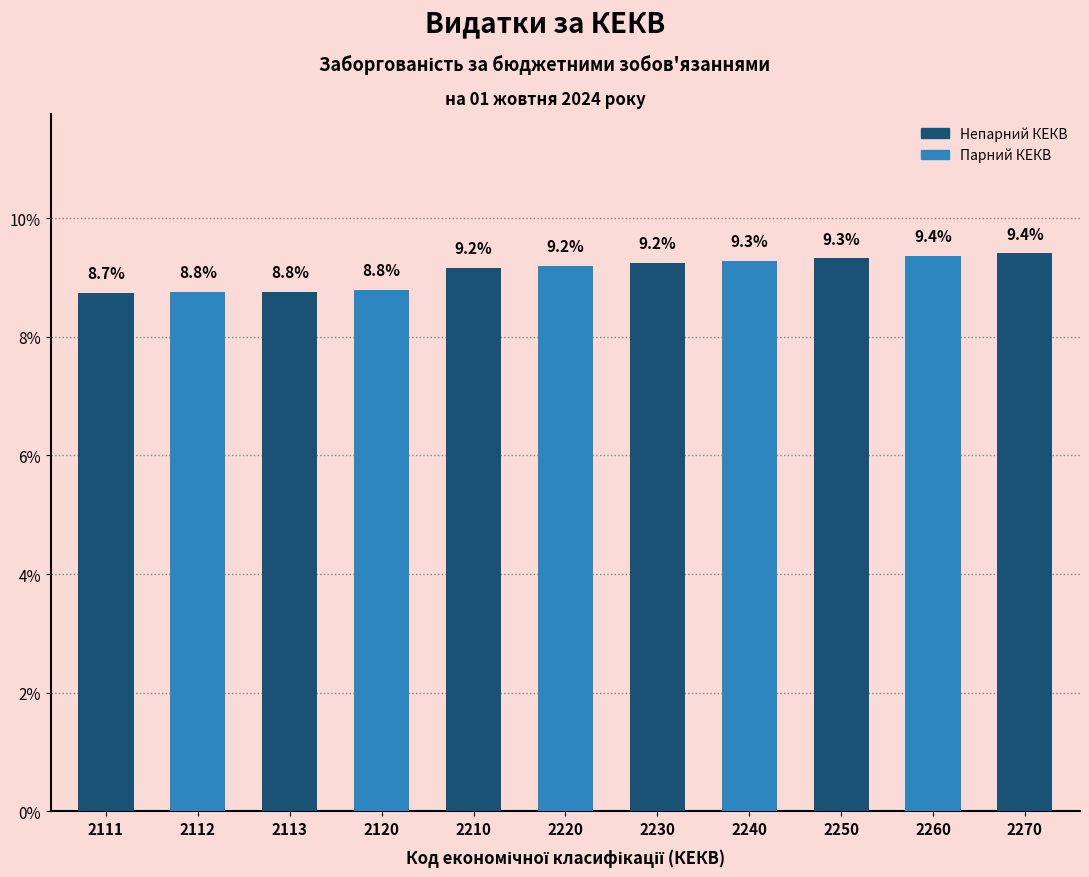

Is it true that the value at 2210 is 0.0?

False